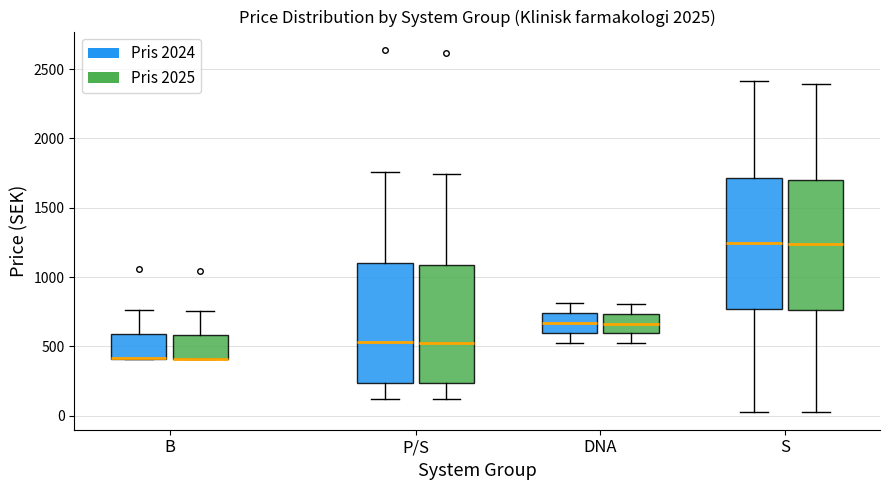

Where does the median line of the box for P/S (Pris 2025) sit on the y-axis? The values are not printed on the chart, so give them approximately, as read against the axis.

550